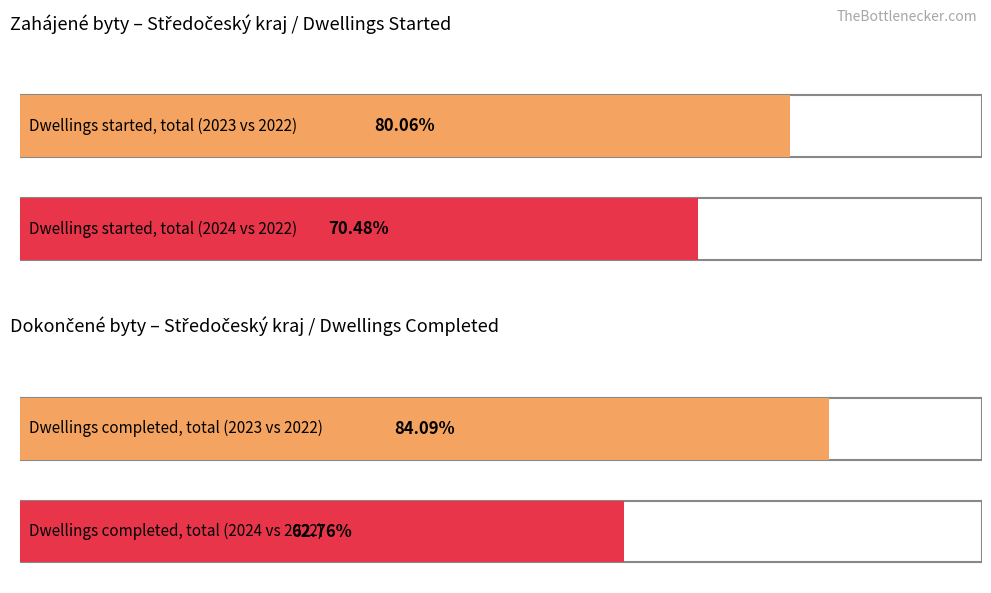

True or false: v novych bytovych domech (zahajene) has a value of 2669 at 2023.

False